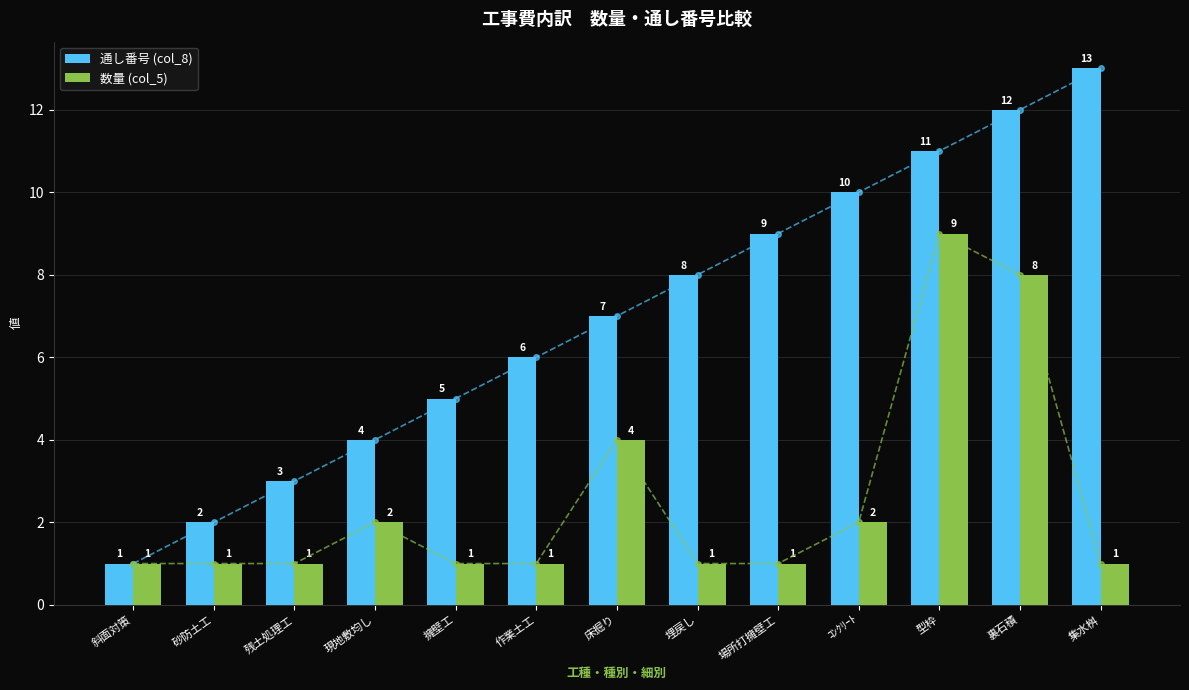

What is the difference between the highest and lowest values at 集水桝?

12